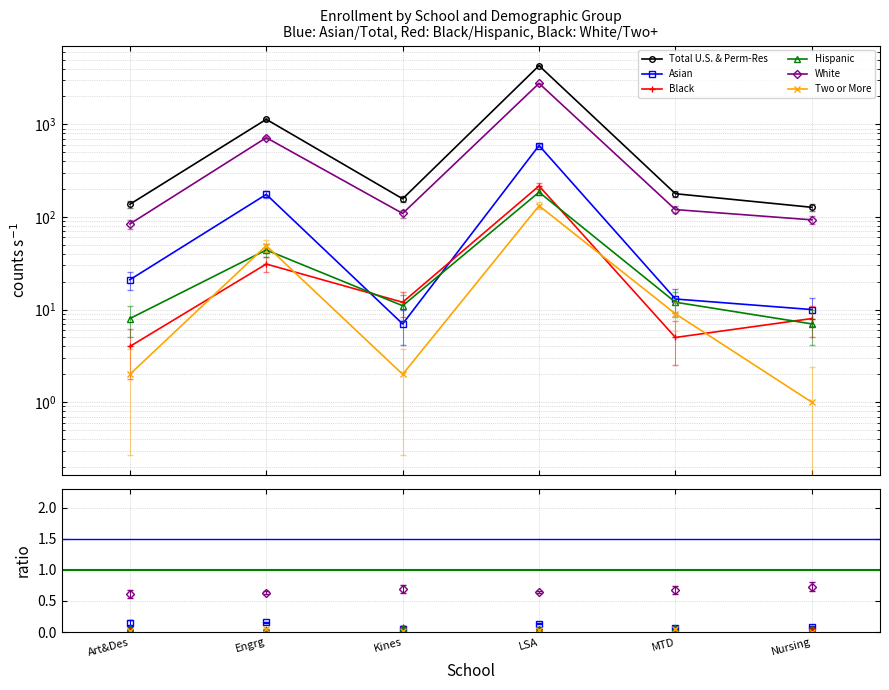

Which series changed the most between Art&Des and Kines?

White